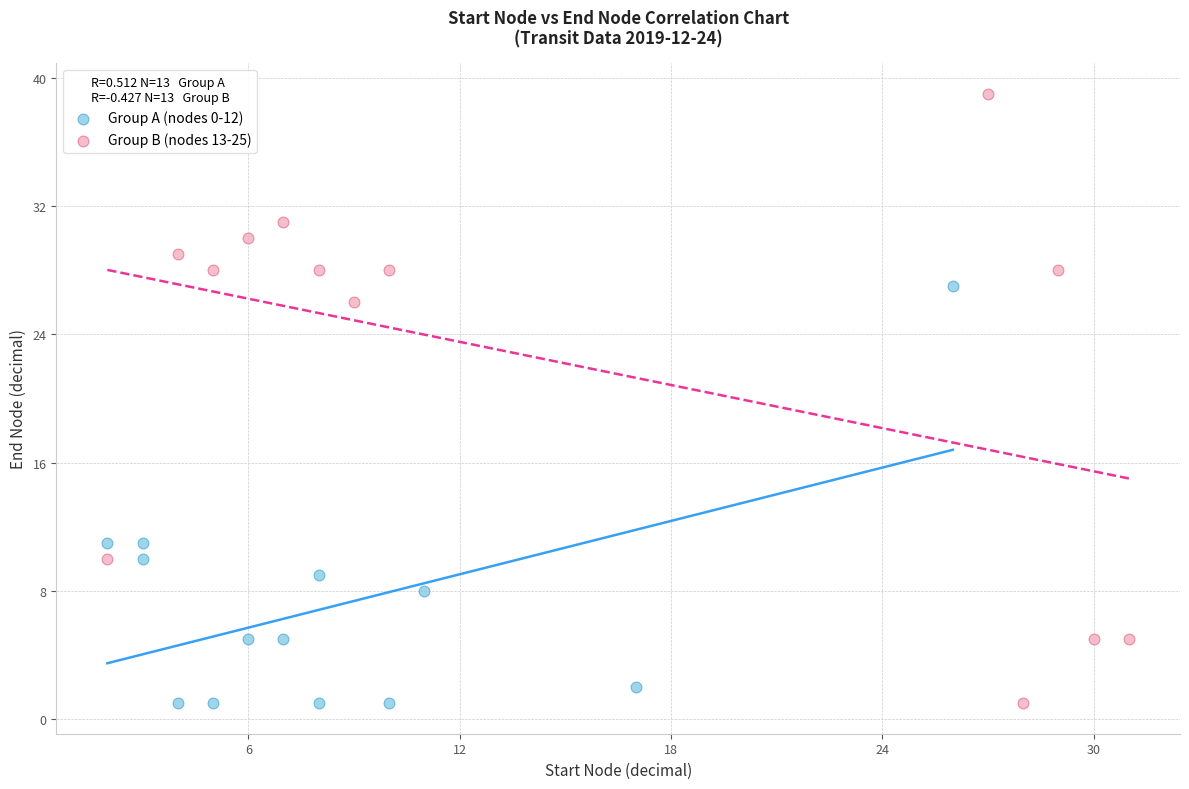

Which series has the widest spread of Y values?

Group B (nodes 13-25)